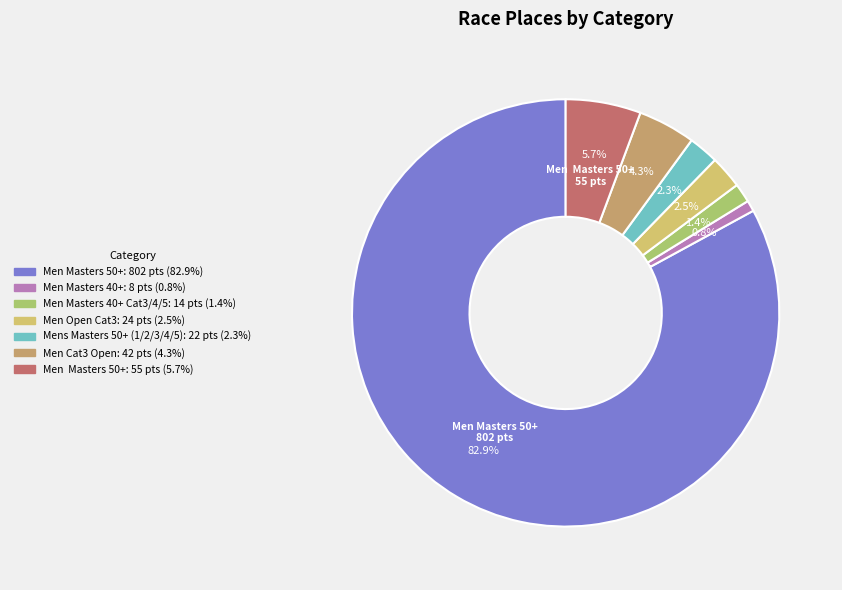

Which category accounts for the majority?

Men Masters 50+